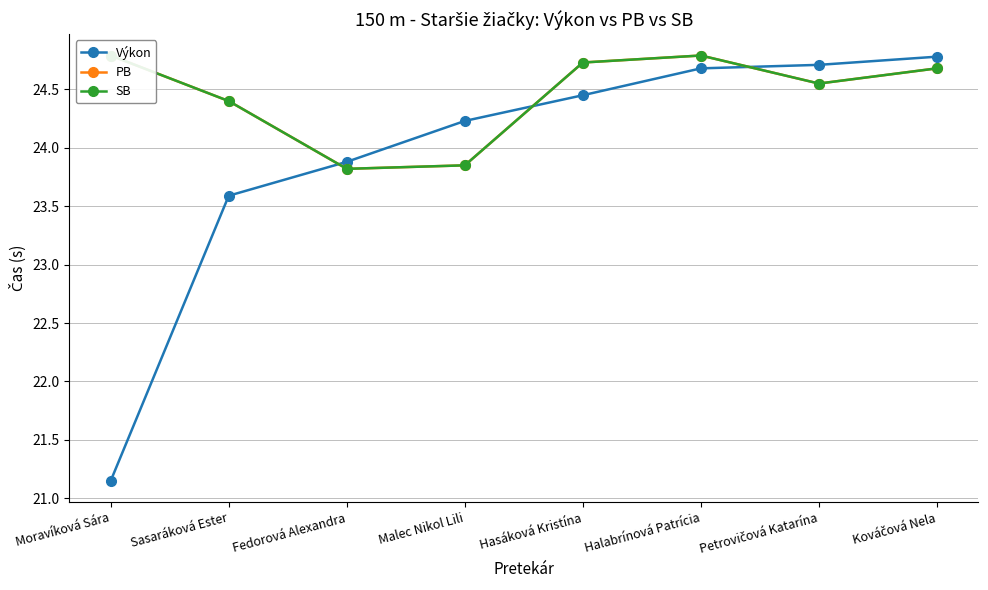

What is the label of the 5th point from the right?

Malec Nikol Lili